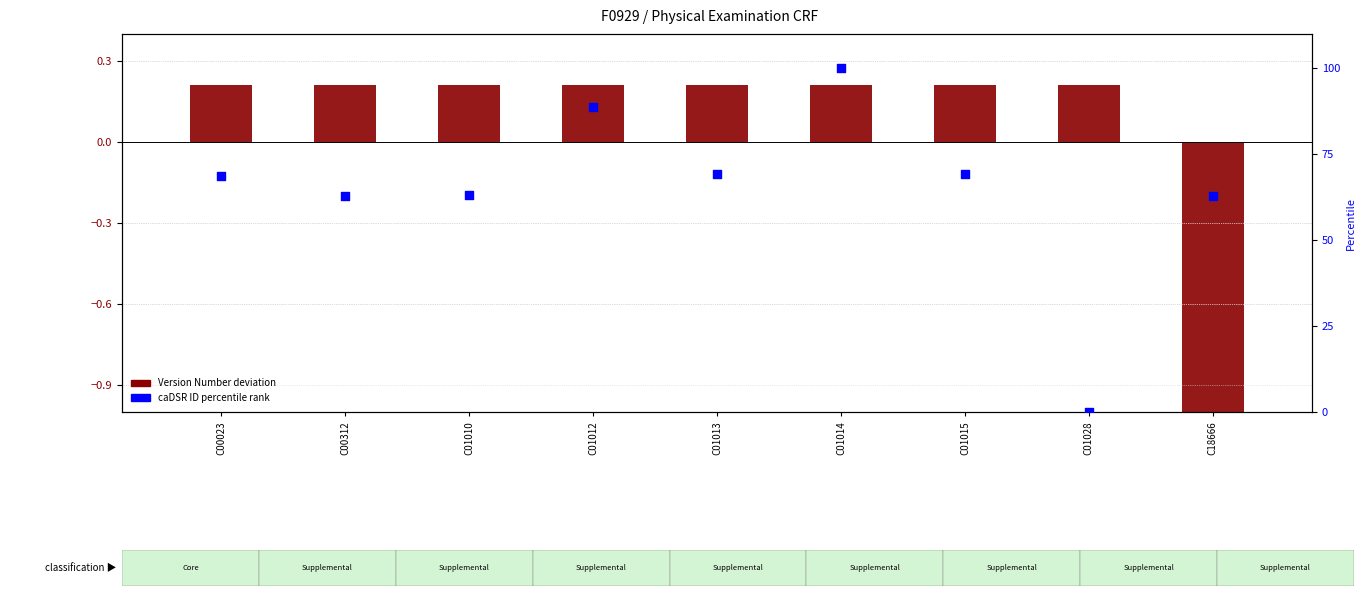

At how many categories does at least one series exceed 11?

8